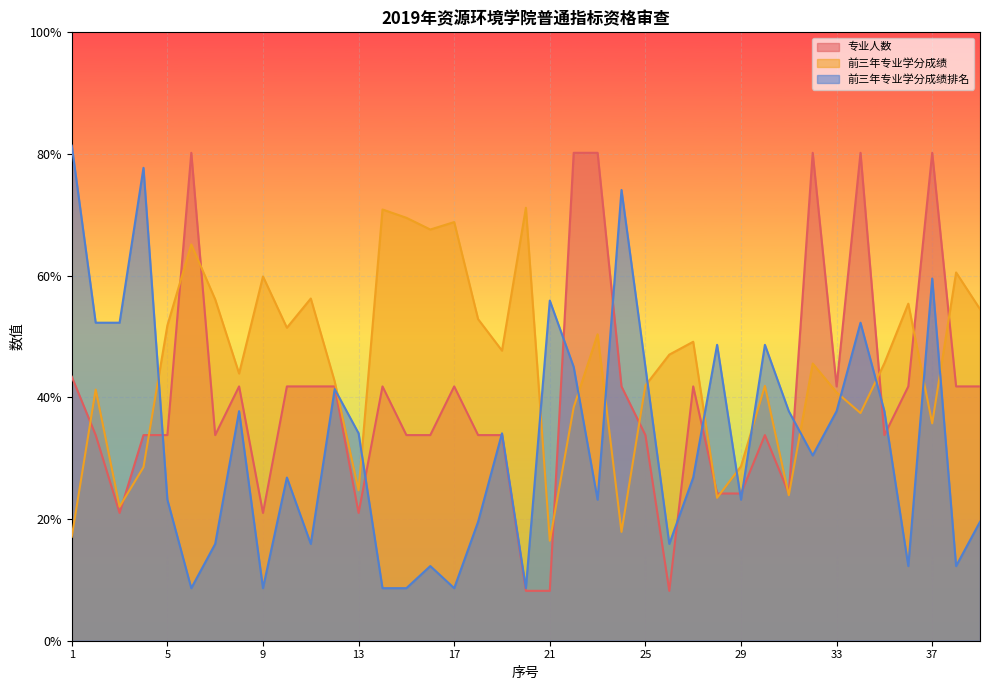

True or false: 前三年专业学分成绩 and 专业人数 intersect in this chart.

True